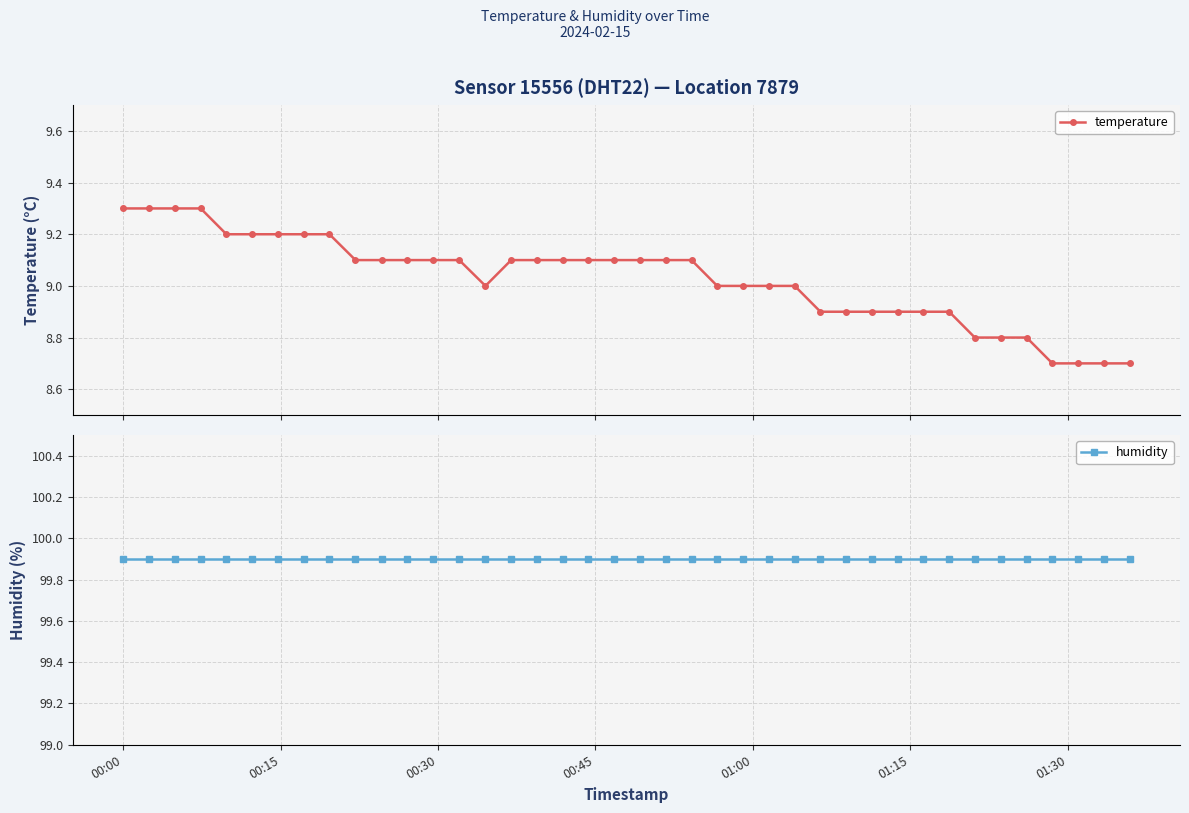

What is the average value of the humidity series?

99.9